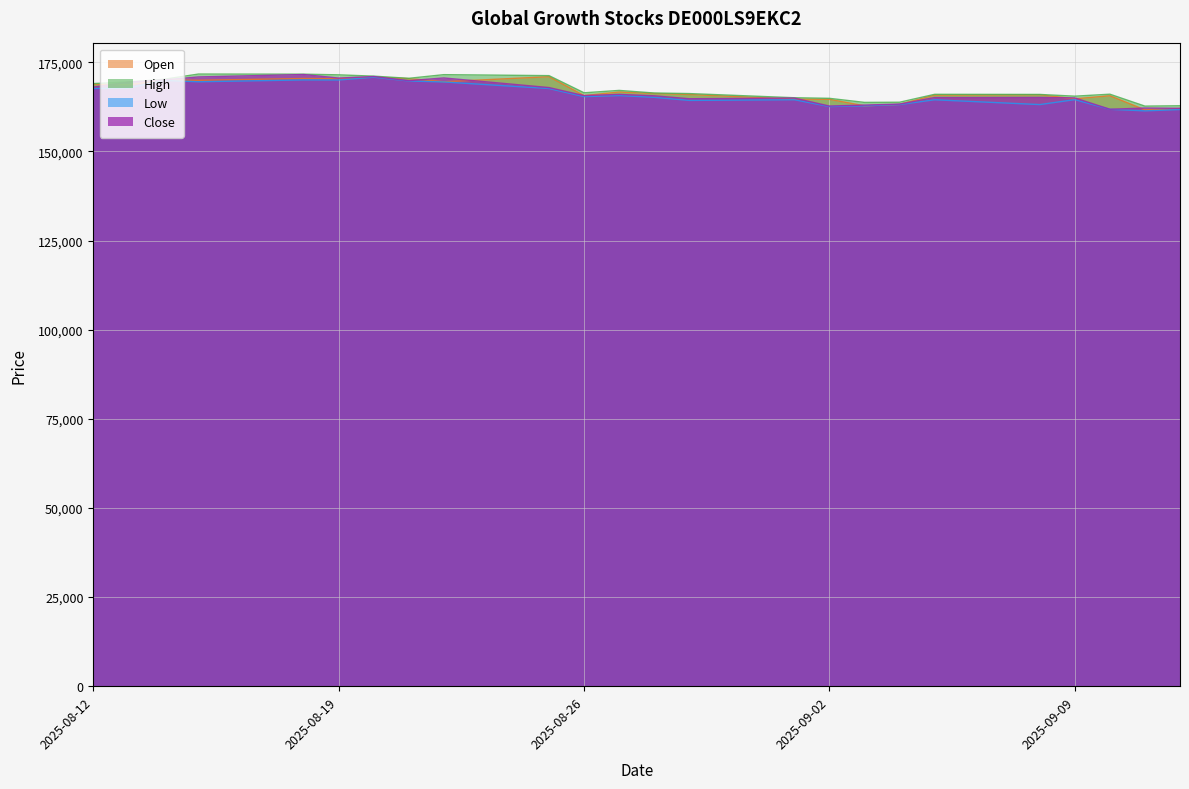

What is the value of the Close point at the 1st from the left?

168057